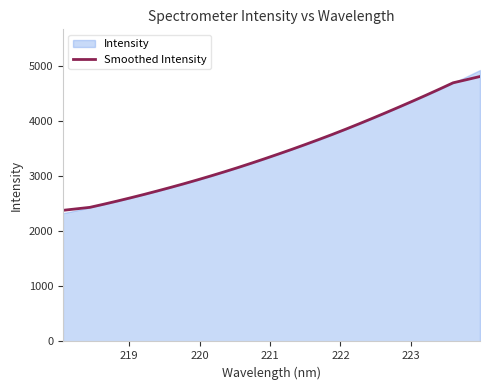

What is the average value?

3455.5